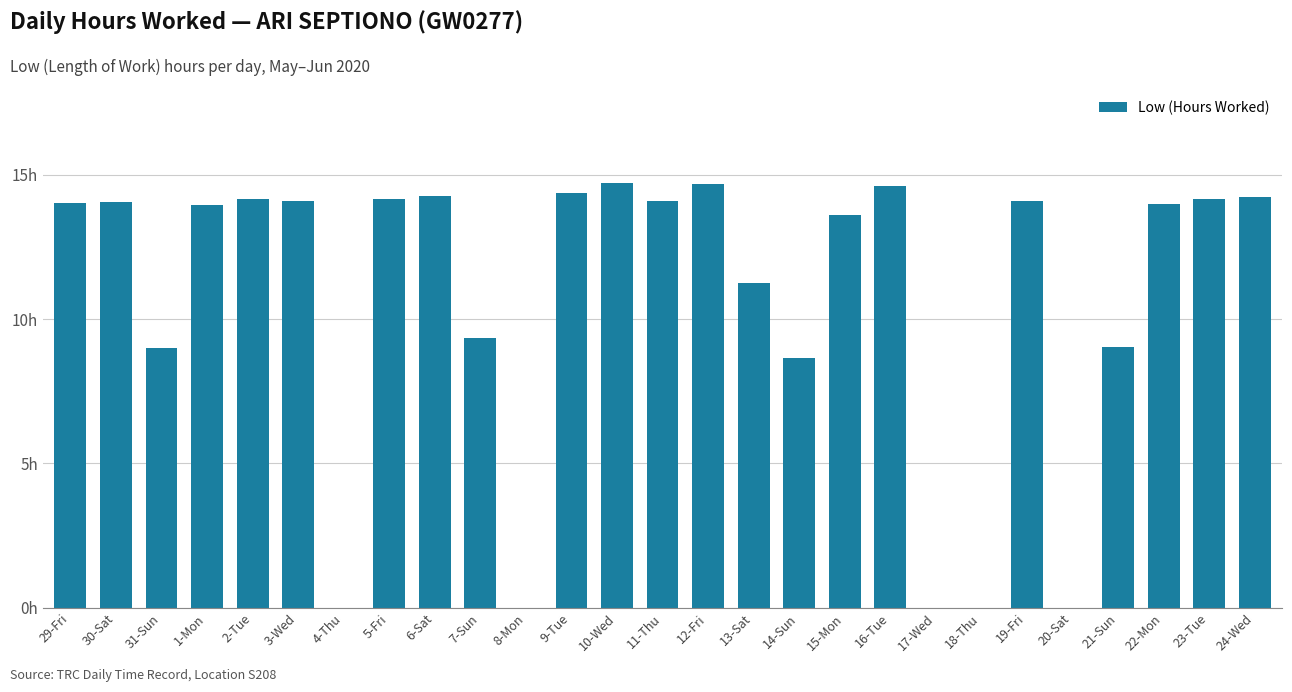

What is the sum of the values at 20-Sat and 16-Tue?

14.6